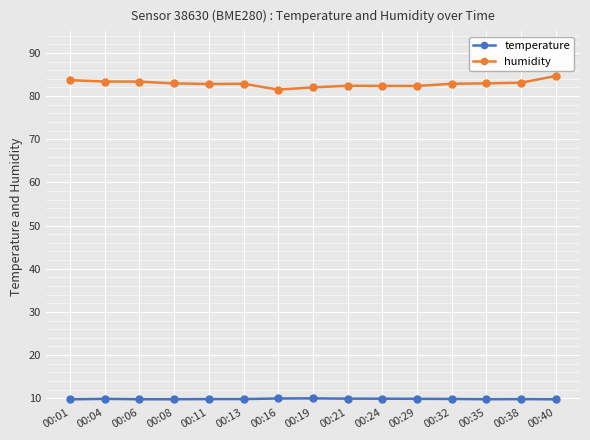

True or false: temperature has more than 0 interior local peaks.

True